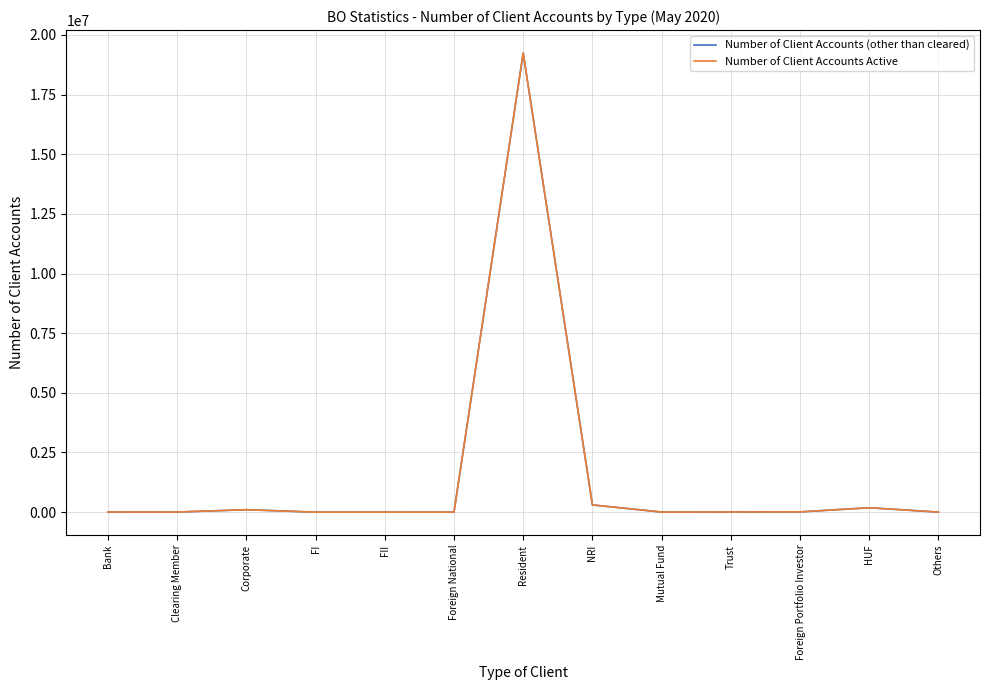

What position from the right is NRI?

6